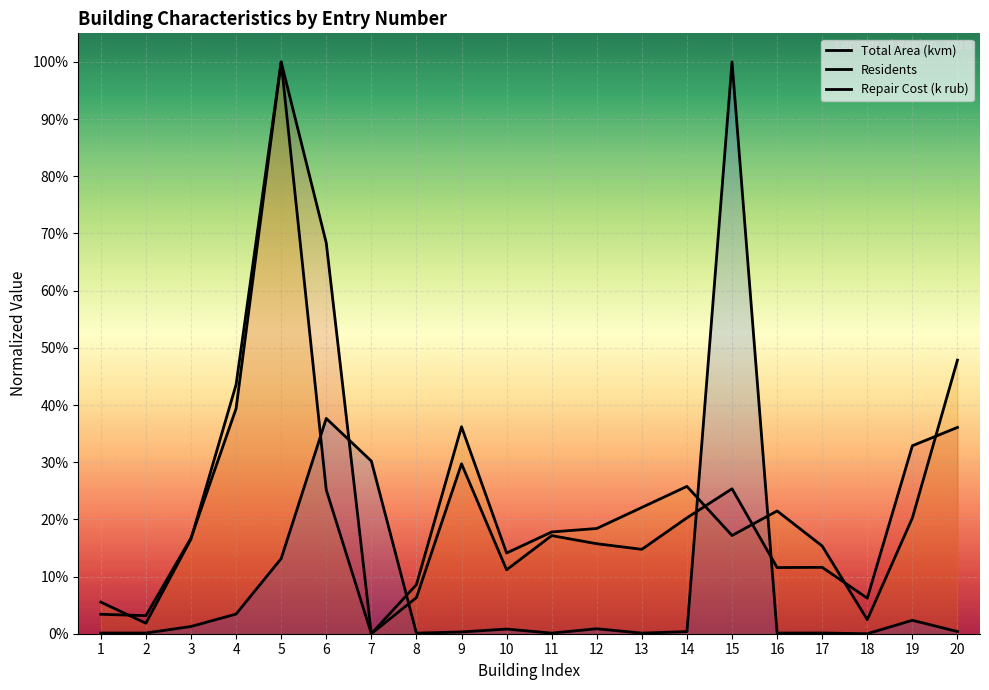

Rank the series at 13 from highest to lowest value.

Residents, Total Area (kvm), Repair Cost (k rub)